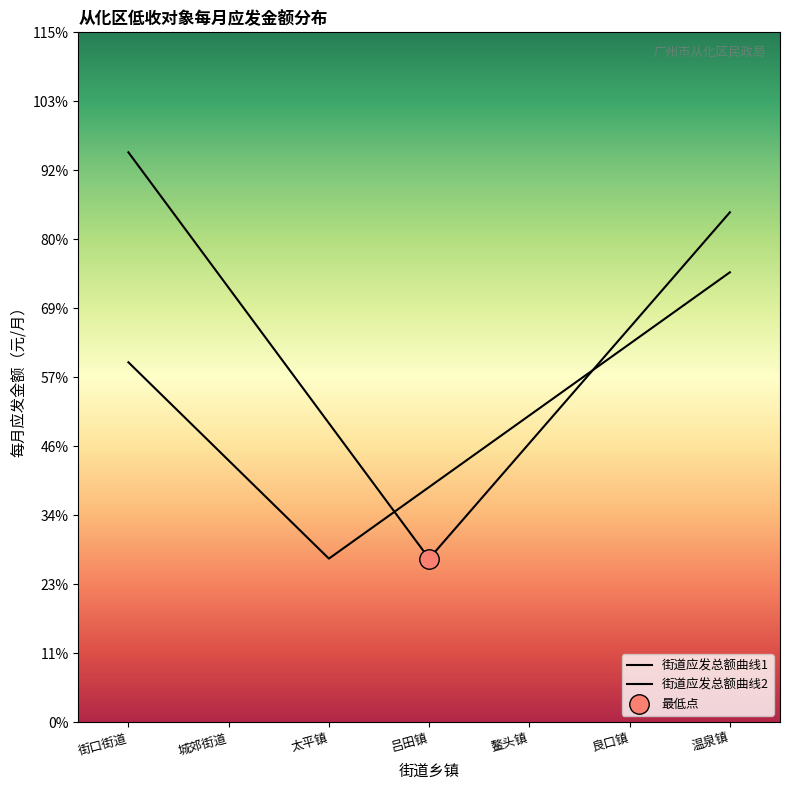

True or false: 街道应发总额曲线2 has more than 2 interior local peaks.

False